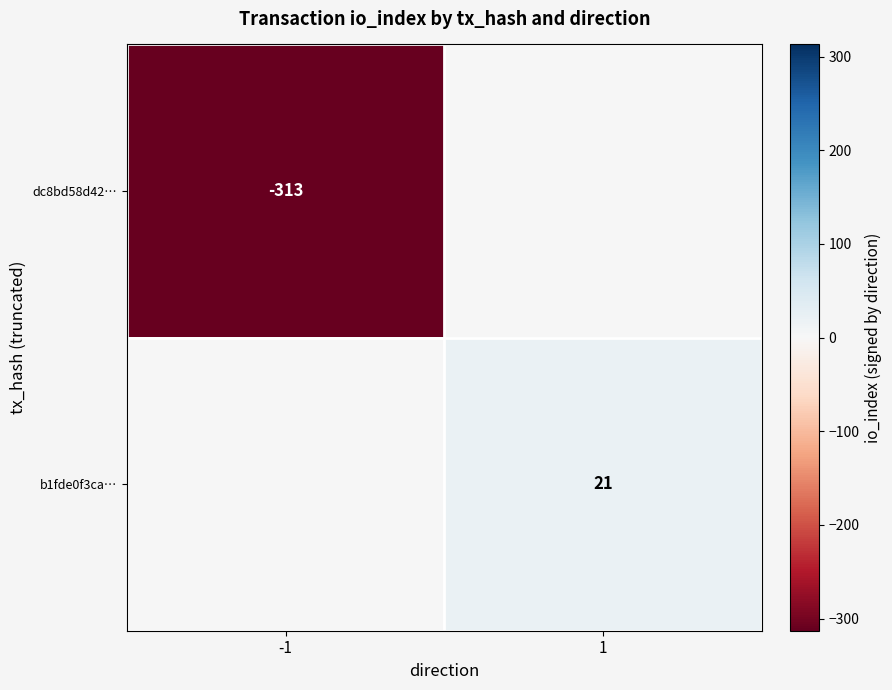

Is the value of b1fde0f3ca… at 1 greater than the value of dc8bd58d42… at -1?

Yes